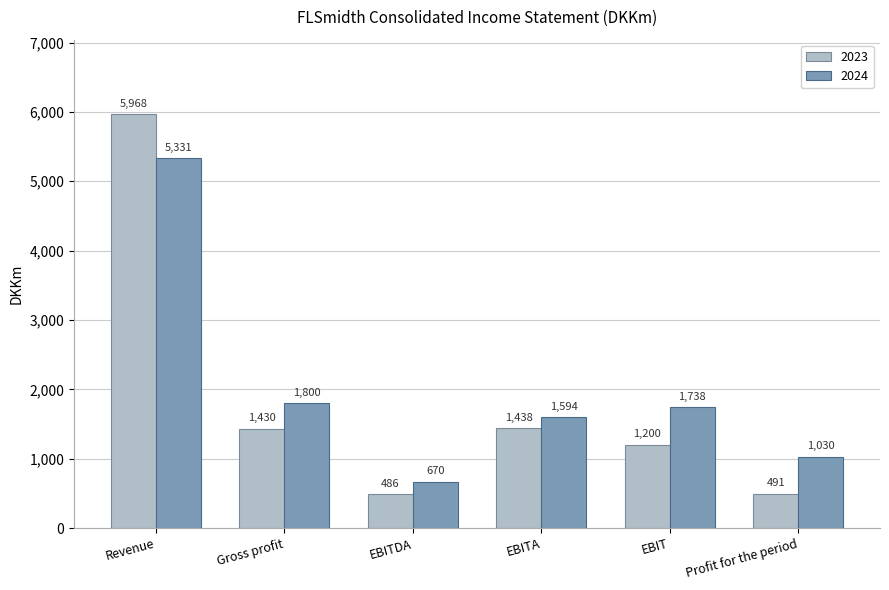

How many bars are there in total?

12